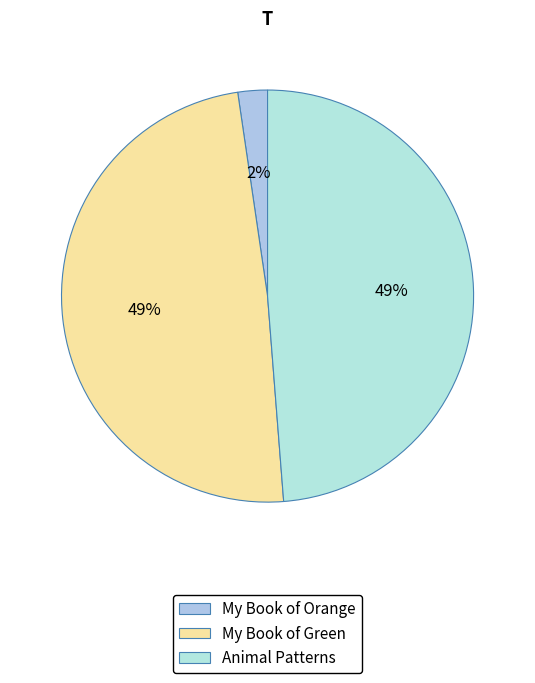

How many slices are in this pie chart?

3